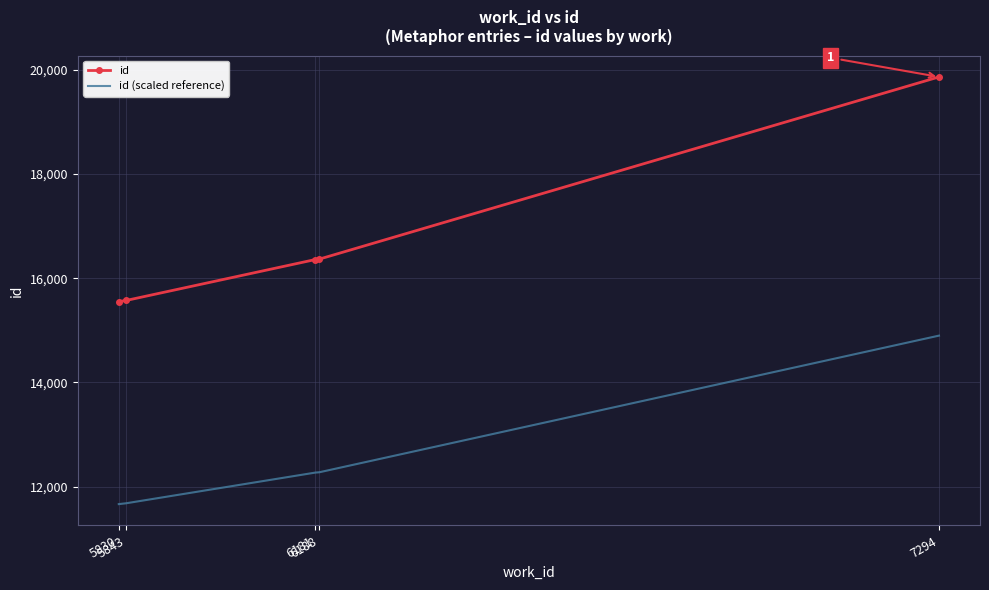

List the series in order of their overall mean, highest first.

id, id (scaled reference)